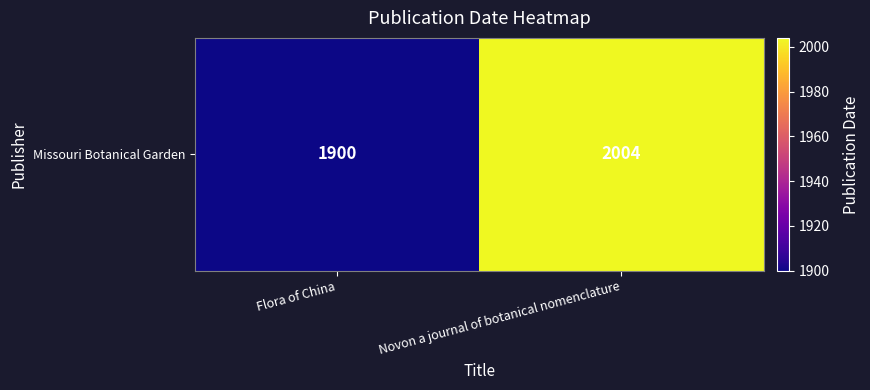

Reading left to right, extract all data points from this chart.

1900	2004